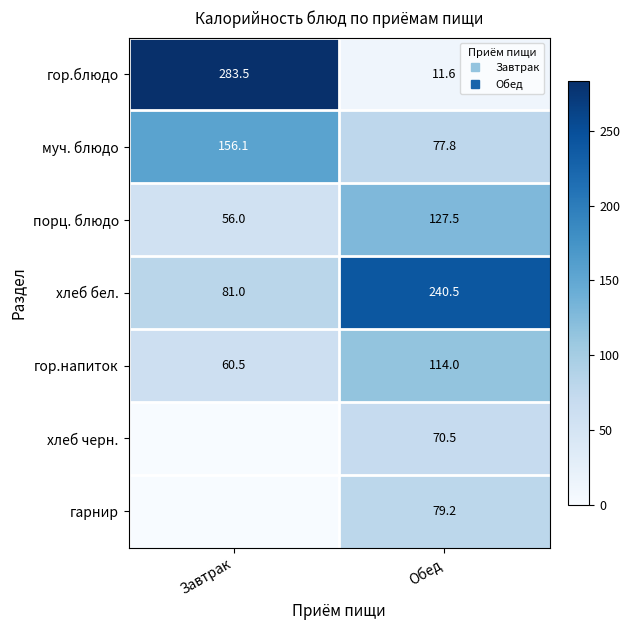

Which label corresponds to the largest value in the chart?

Завтрак